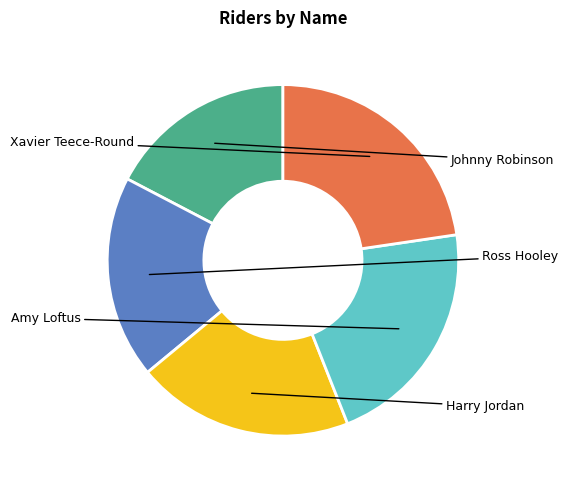

Is there a majority slice in this chart?

No